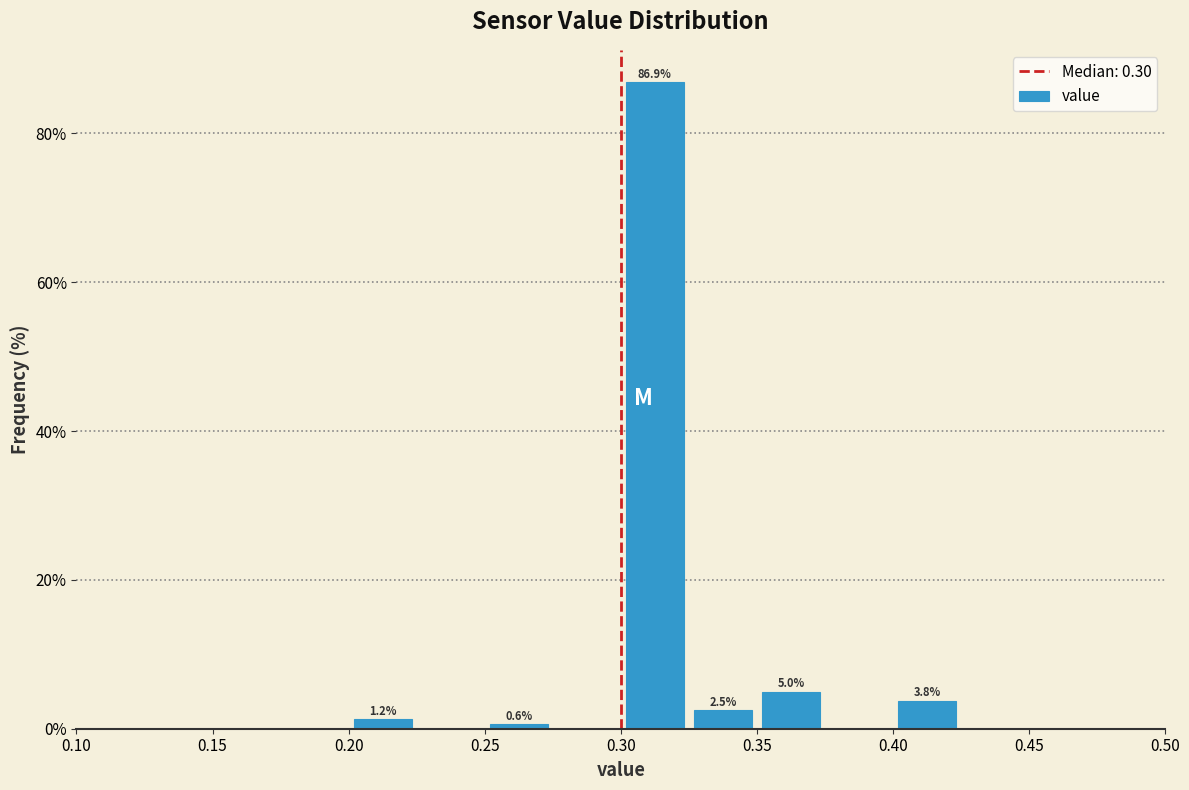

Which range on the x-axis has the tallest bar?

0.300 to 0.325